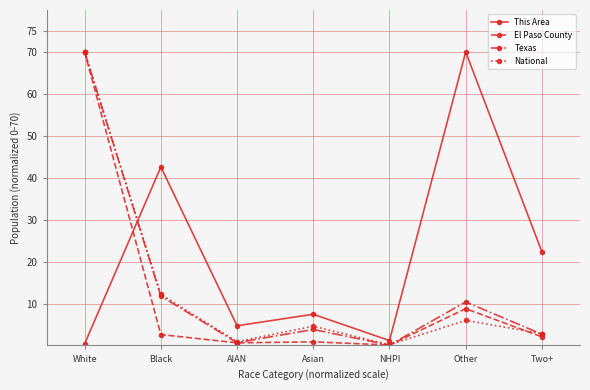

What is the maximum value for Texas?

70.0